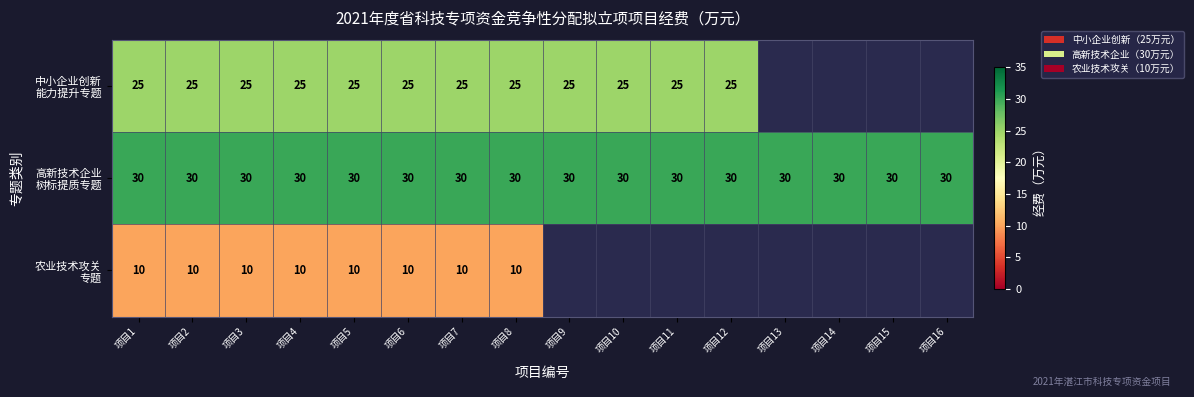

What is the difference between the highest and lowest values at 项目3?

20